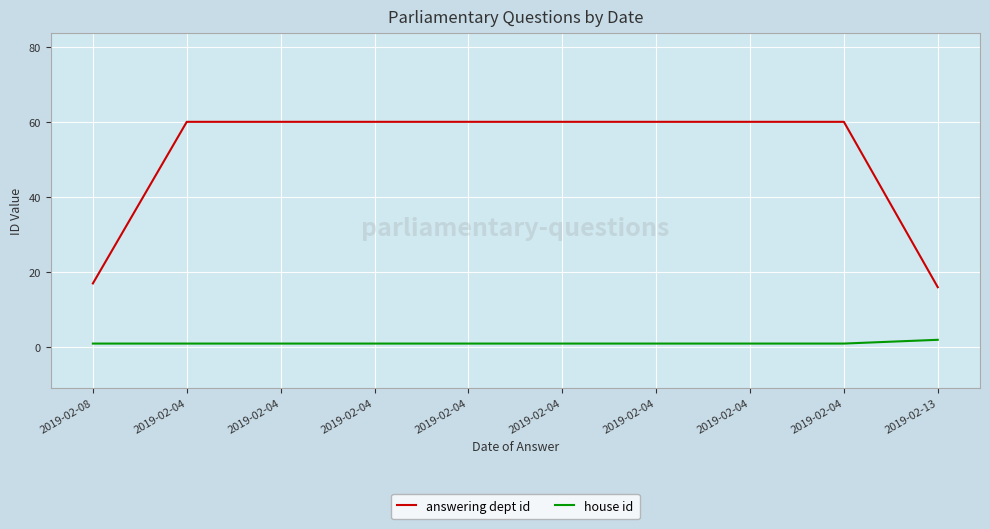

At how many categories does at least one series exceed 9?

10